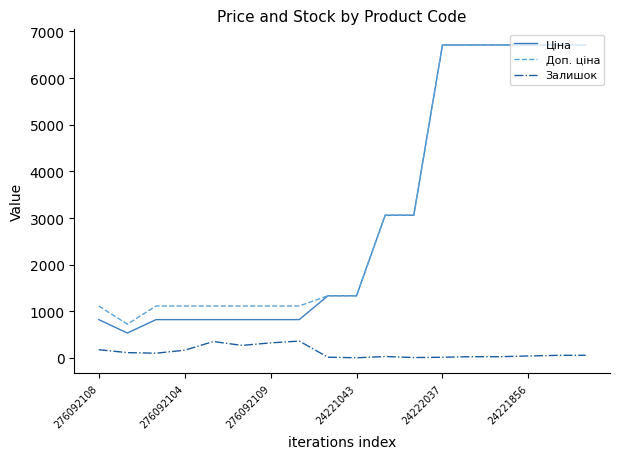

Is this an area chart (filled region under the line)?

No